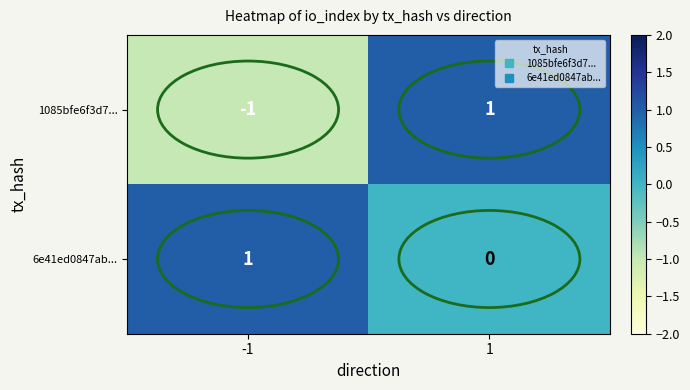

List the series in order of their overall mean, highest first.

6e41ed0847ab..., 1085bfe6f3d7...